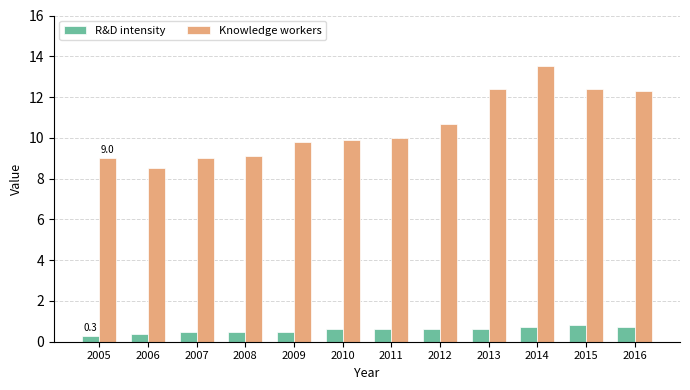

What is the difference between the Knowledge workers values at 2006 and 2012?

2.2